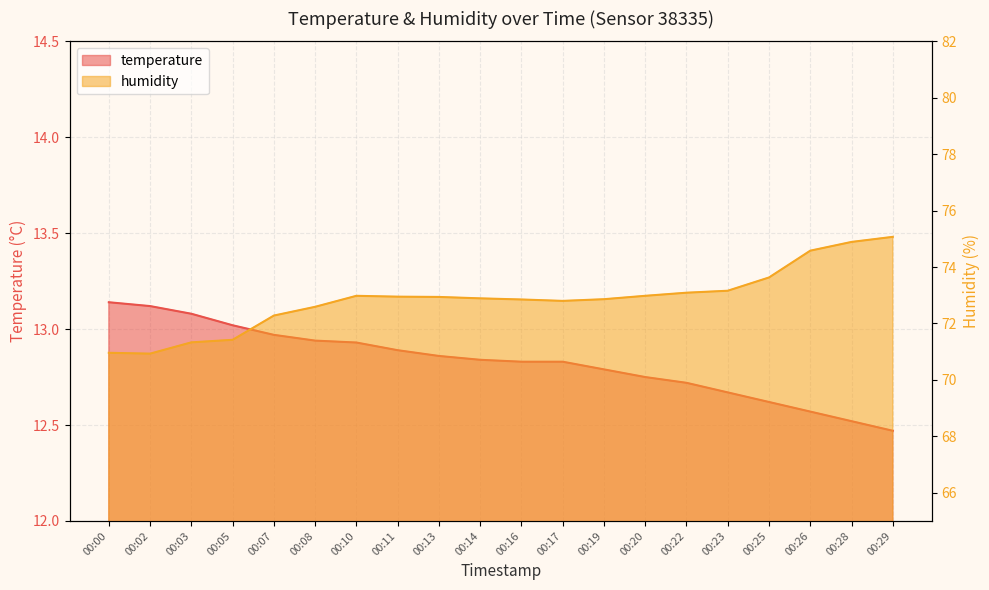

Rank the categories by temperature value from highest to lowest.

00:00, 00:02, 00:03, 00:05, 00:07, 00:08, 00:10, 00:11, 00:13, 00:14, 00:16, 00:17, 00:19, 00:20, 00:22, 00:23, 00:25, 00:26, 00:28, 00:29